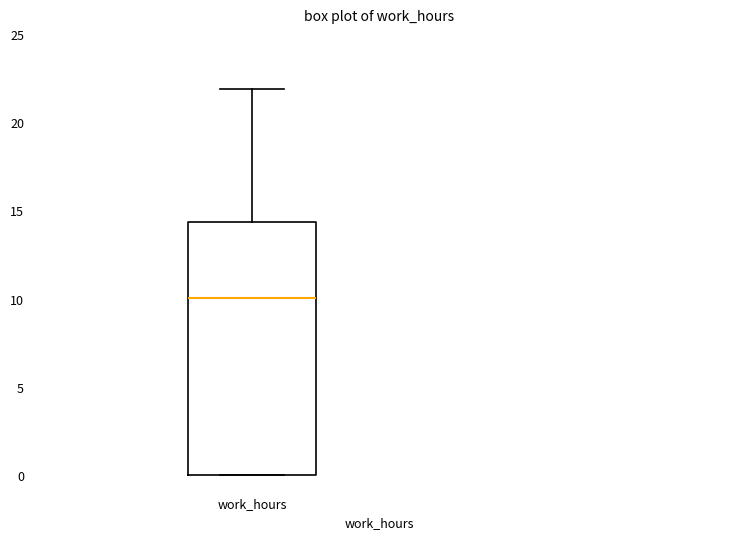

Read this box plot against the y-axis: the position of the median line, the range covered by the box, and the ends of both whiskers. The values are not printed on the chart, so give them approximately, as read against the axis.

median 10.0, box 0.0 to 14.5, whiskers 0.0 to 22.0